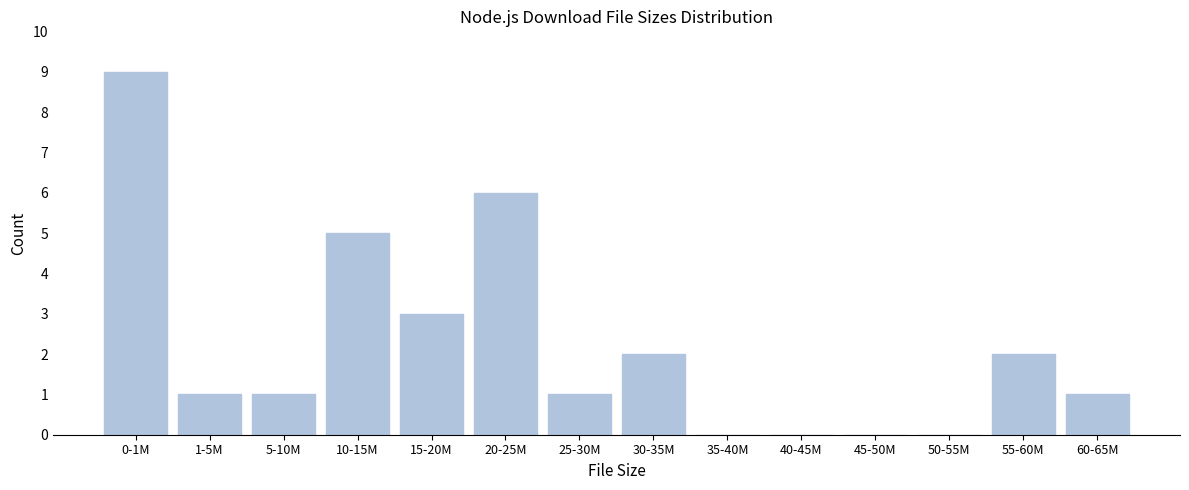

Reading left to right, extract all data points from this chart.

0-1M=9	1-5M=1	5-10M=1	10-15M=5	15-20M=3	20-25M=6	25-30M=1	30-35M=2	35-40M=0	40-45M=0	45-50M=0	50-55M=0	55-60M=2	60-65M=1